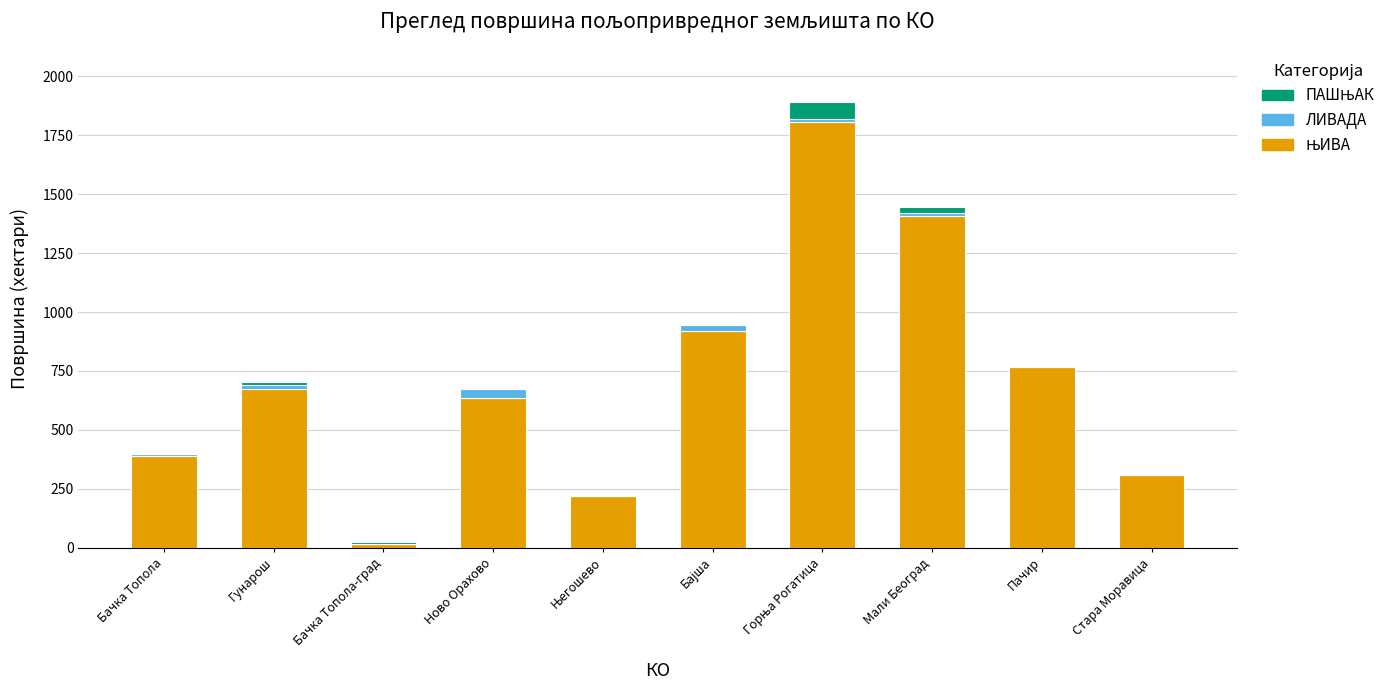

Which series has the largest total across all categories?

ЊИВА